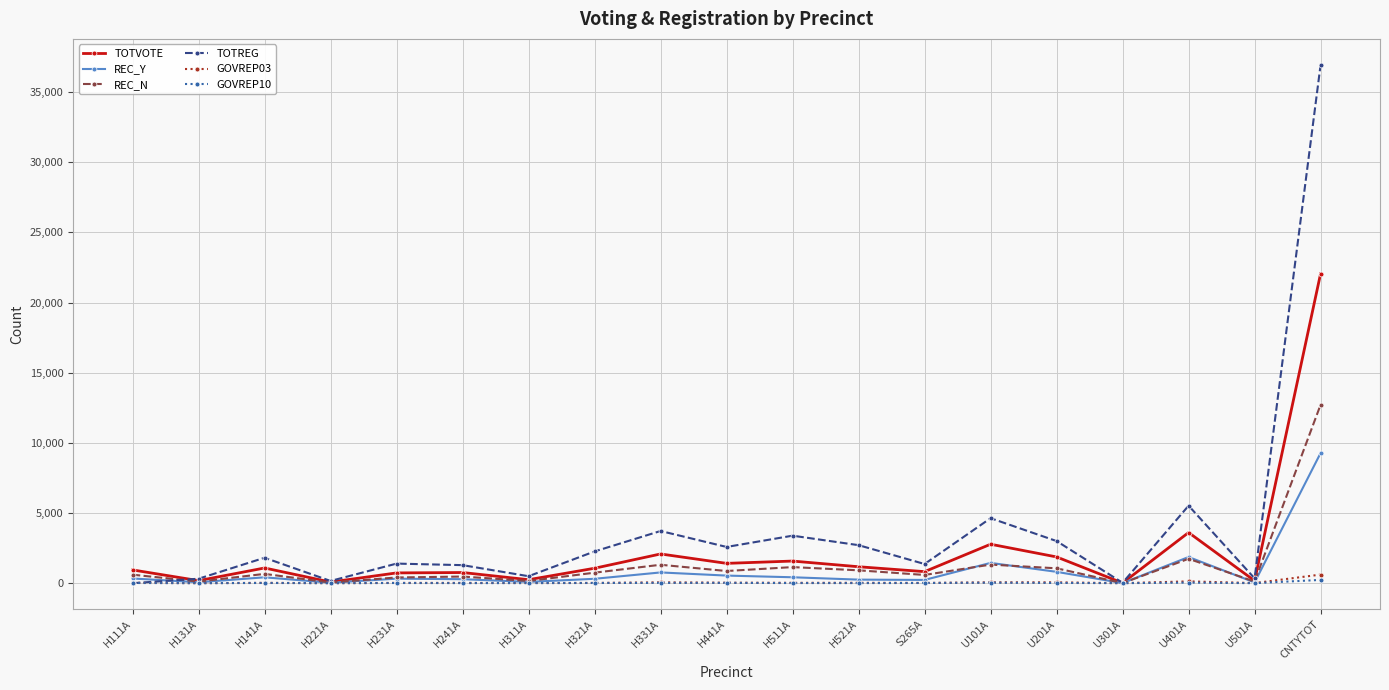

What is the label of the 18th point from the right?

H131A